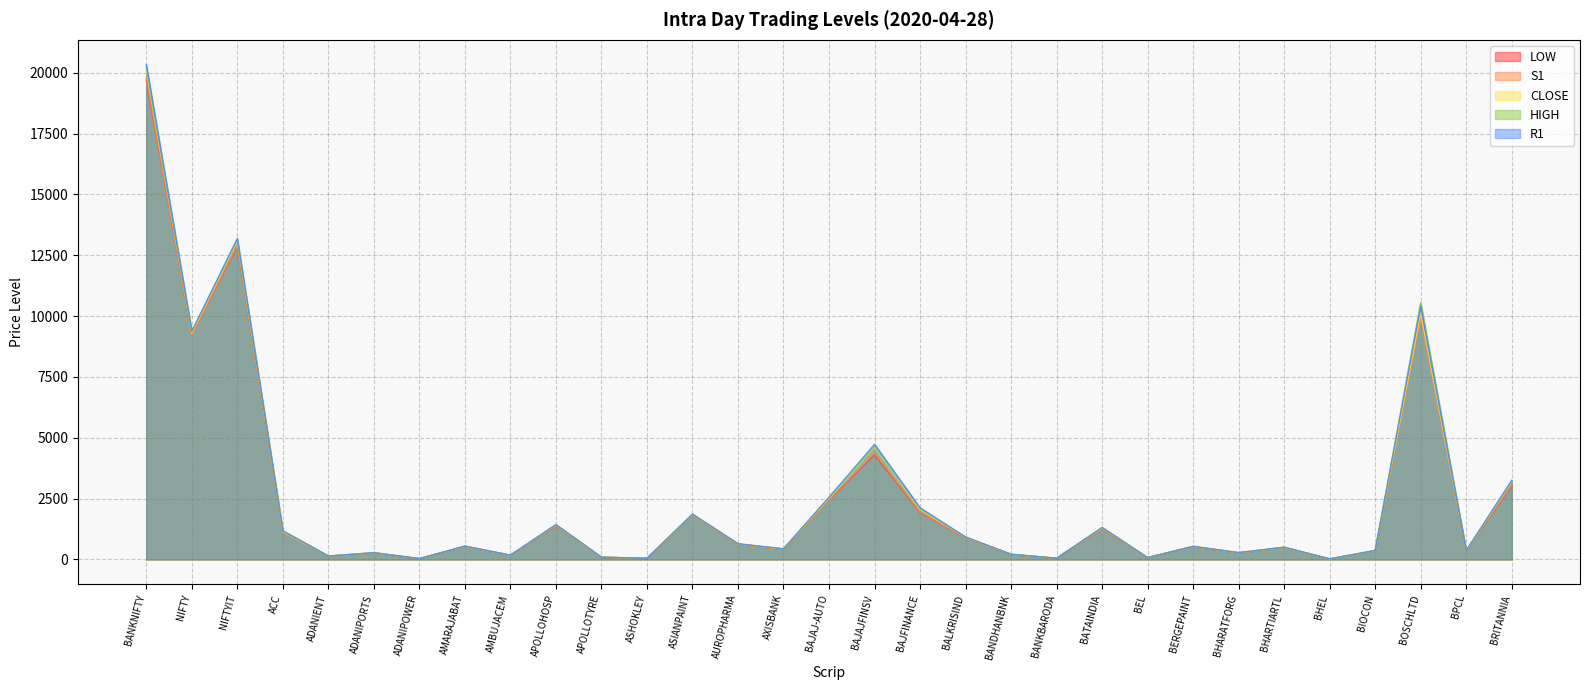

How many lines are shown in the chart?

5